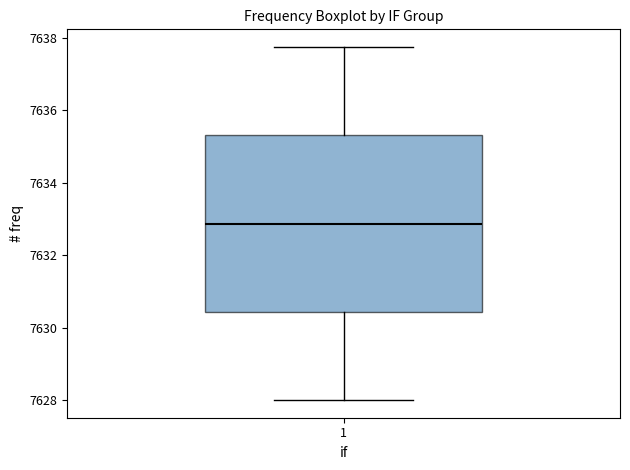

Transcribe this box plot: give where the median line is, the range the box spans, and where the two whiskers end, as read against the y-axis. The values are not printed on the chart, so give them approximately, as read against the axis.

median 7632.8, box 7630.4 to 7635.4, whiskers 7628.0 to 7637.8